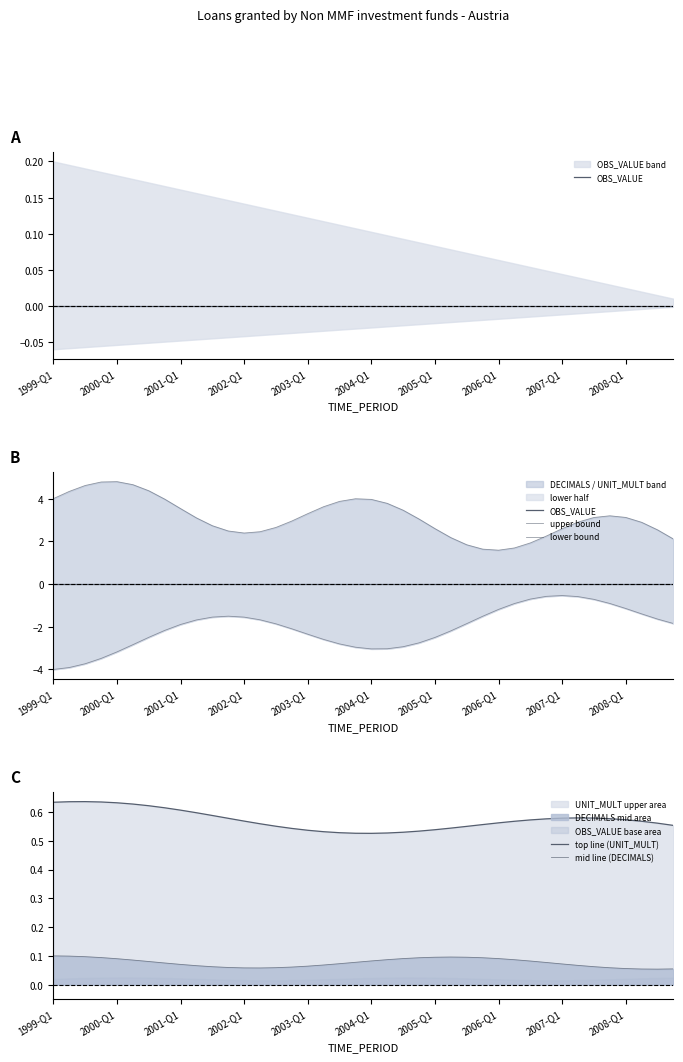

How many categories are shown in the chart?

40